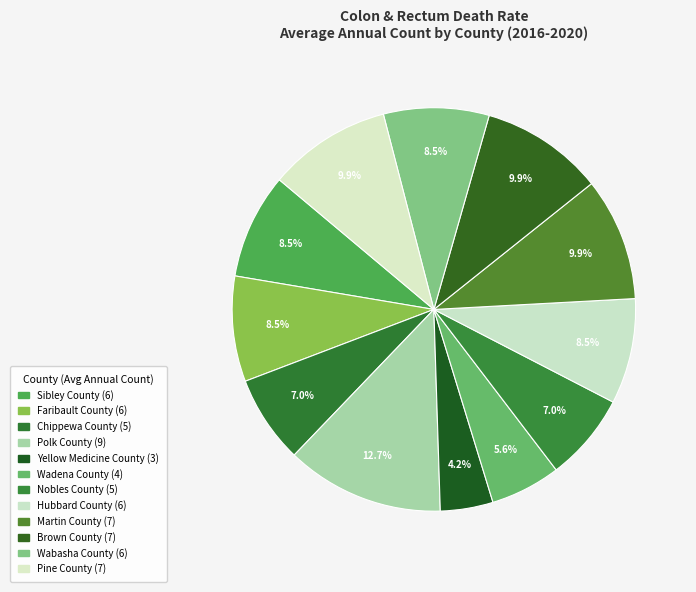

To the nearest percent, what percentage of the pie is Brown County?

10%